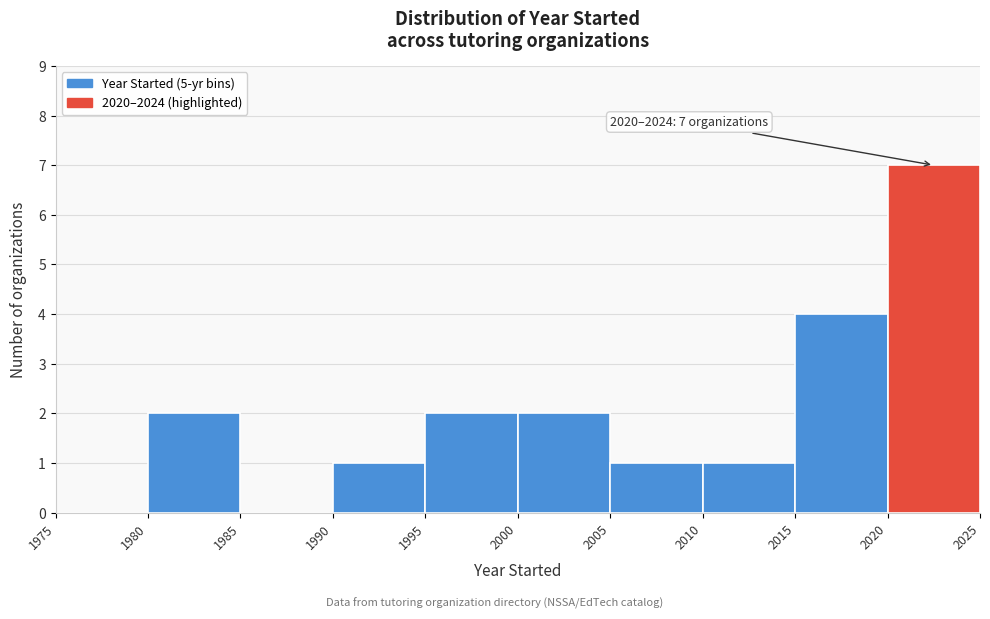

Over which range of the x-axis is the bar tallest?

2020 to 2025